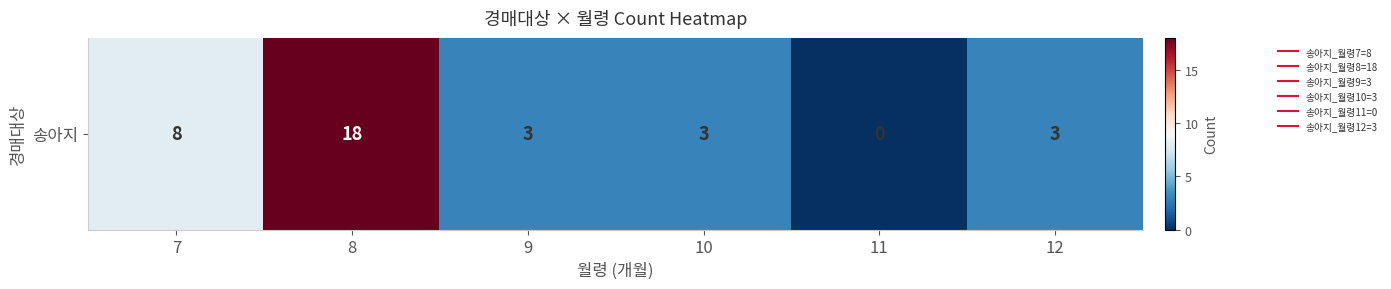

Count the values in the range 3 to 8.

4